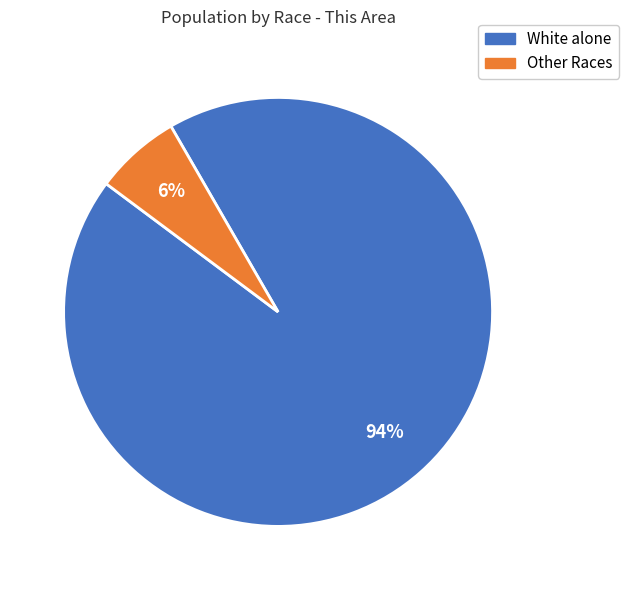

Is there any slice that represents more than half of the pie?

Yes